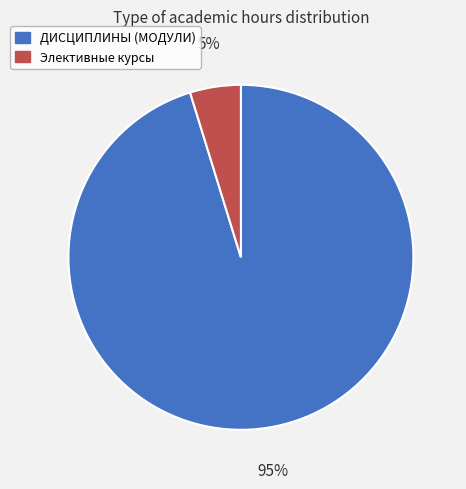

To the nearest percent, what is the difference between the largest and smallest slice percentages?

90%